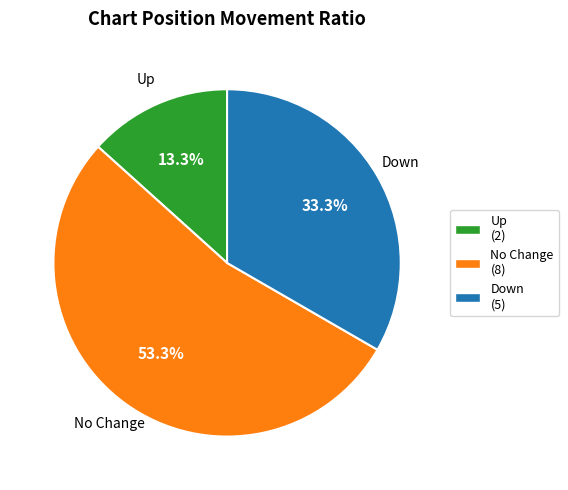

Count the number of slices in the pie.

3